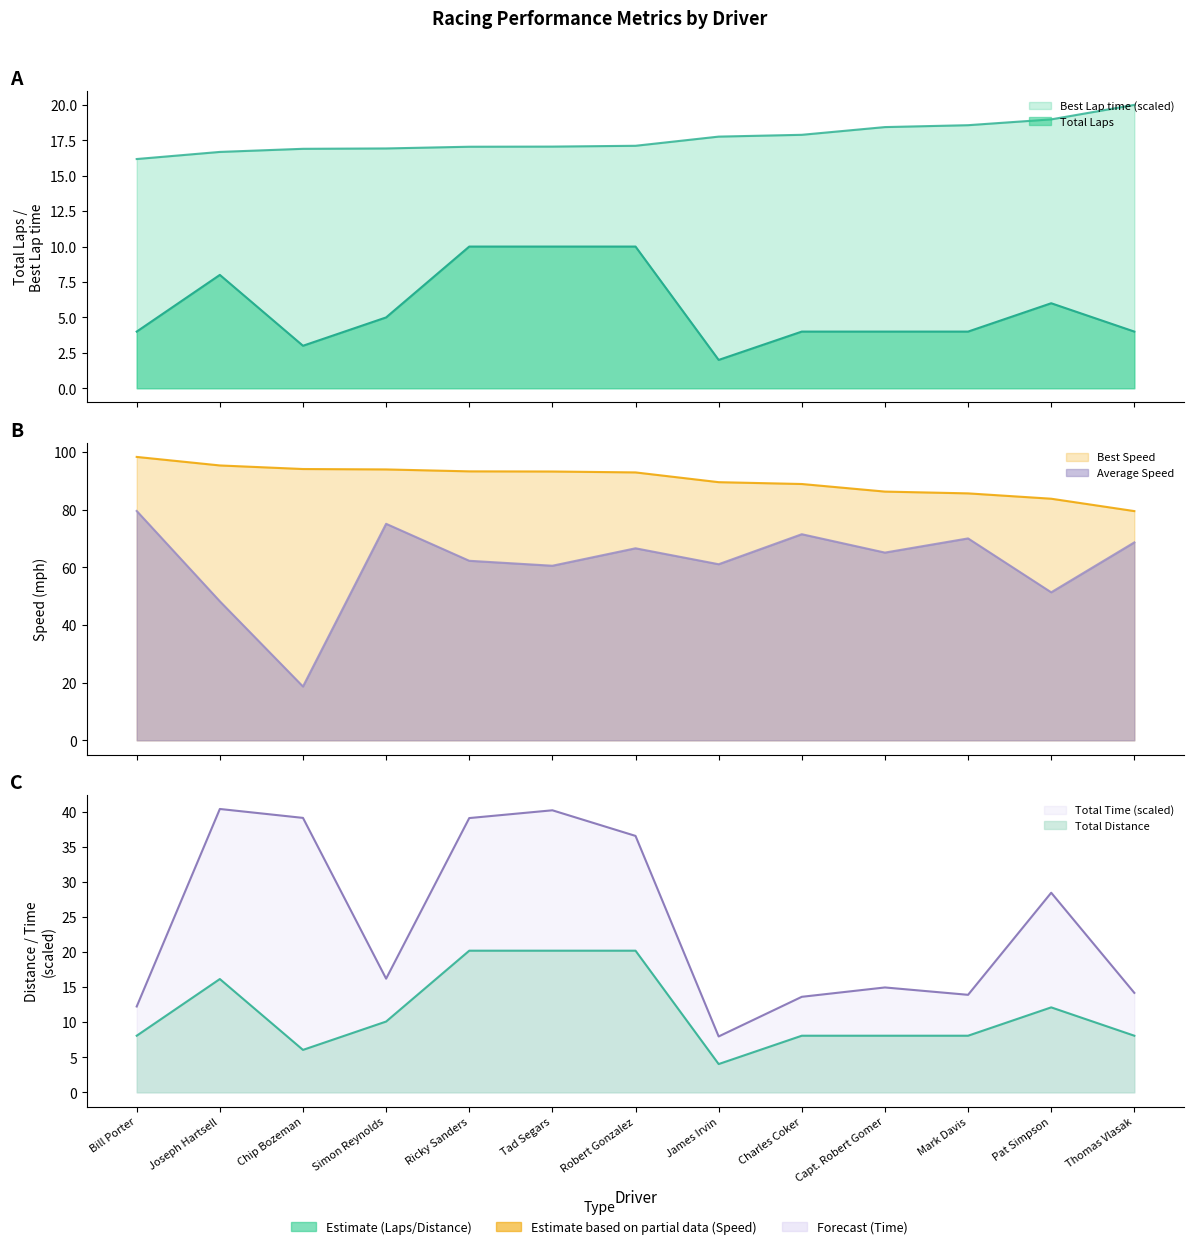

True or false: Best Speed and Total Time cross at least once.

False